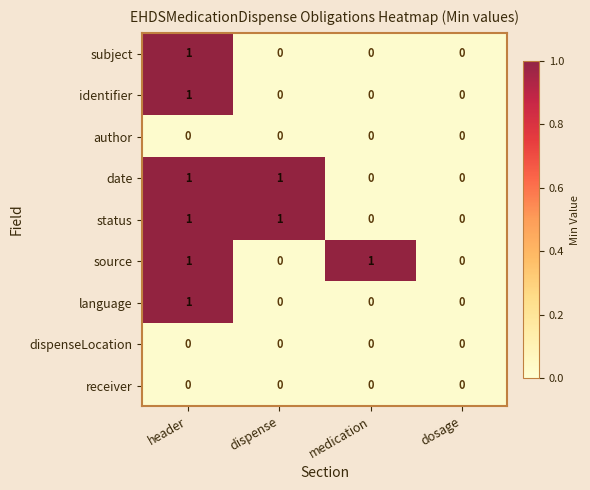

Count the date values in the range 0 to 1.

4